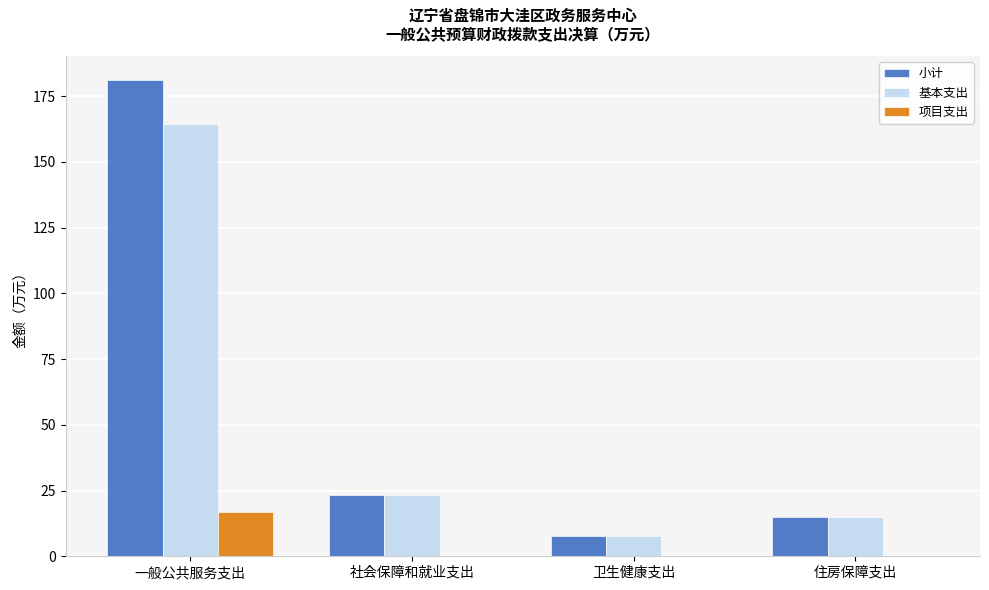

What is the sum of the 小计 values at 卫生健康支出 and 社会保障和就业支出?

30.7